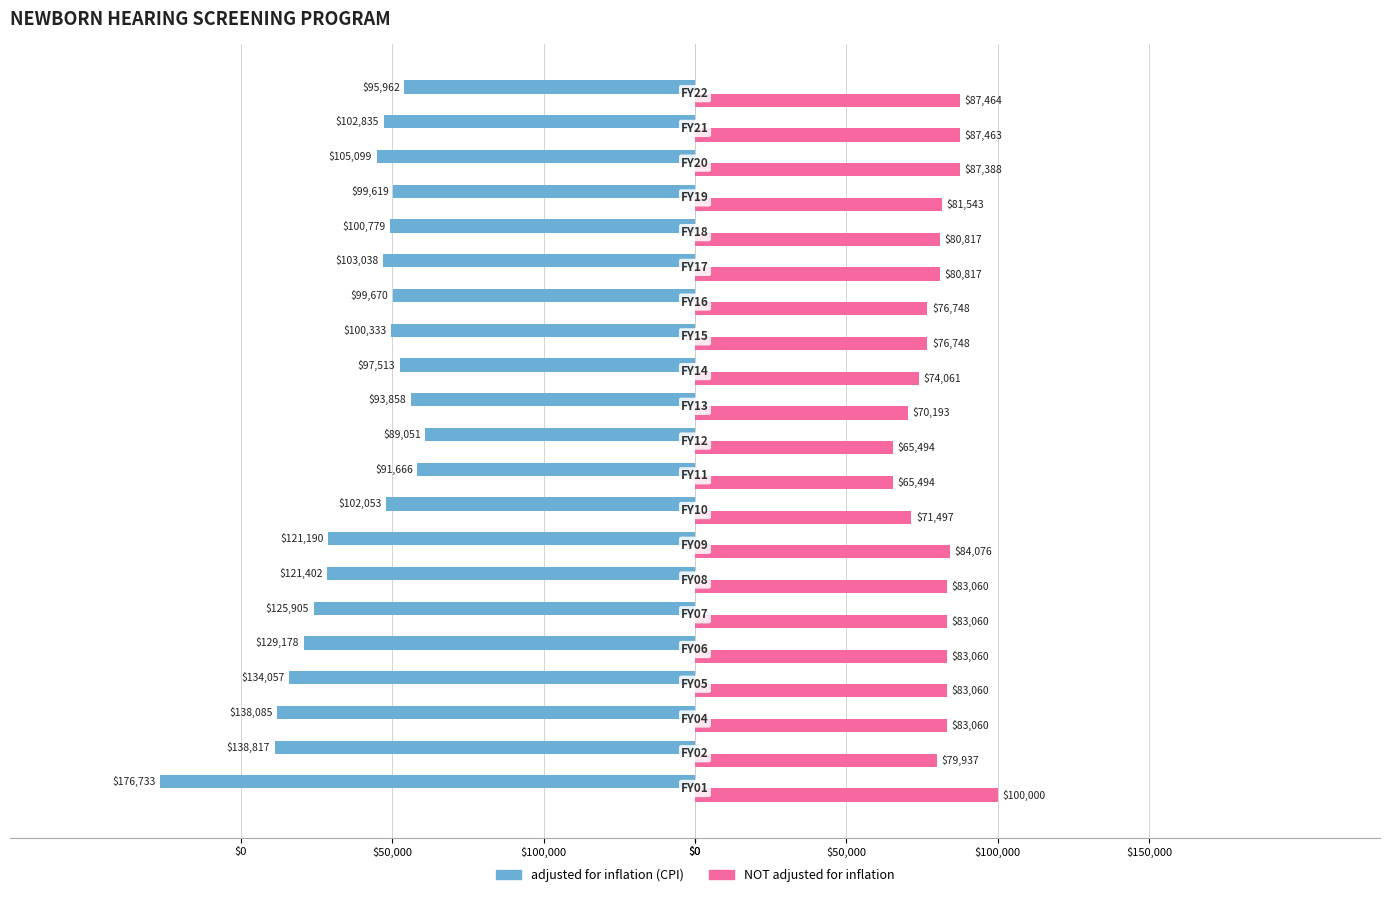

What are all the series names shown in the legend?

adjusted for inflation (CPI), NOT adjusted for inflation